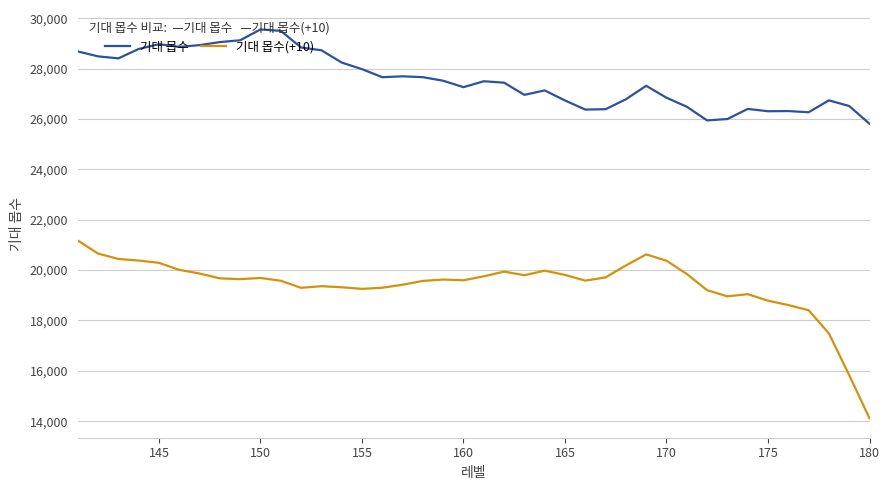

True or false: 기대 몹수 and 기대 몹수(+10) cross at least once.

False